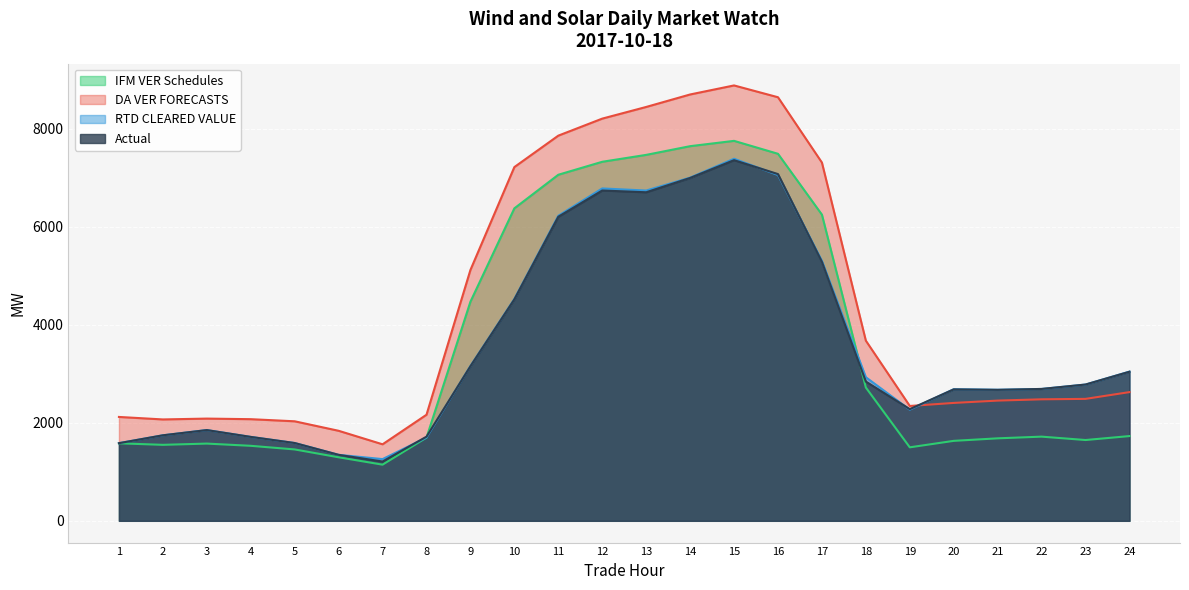

What is the smallest value displayed?

1144.8